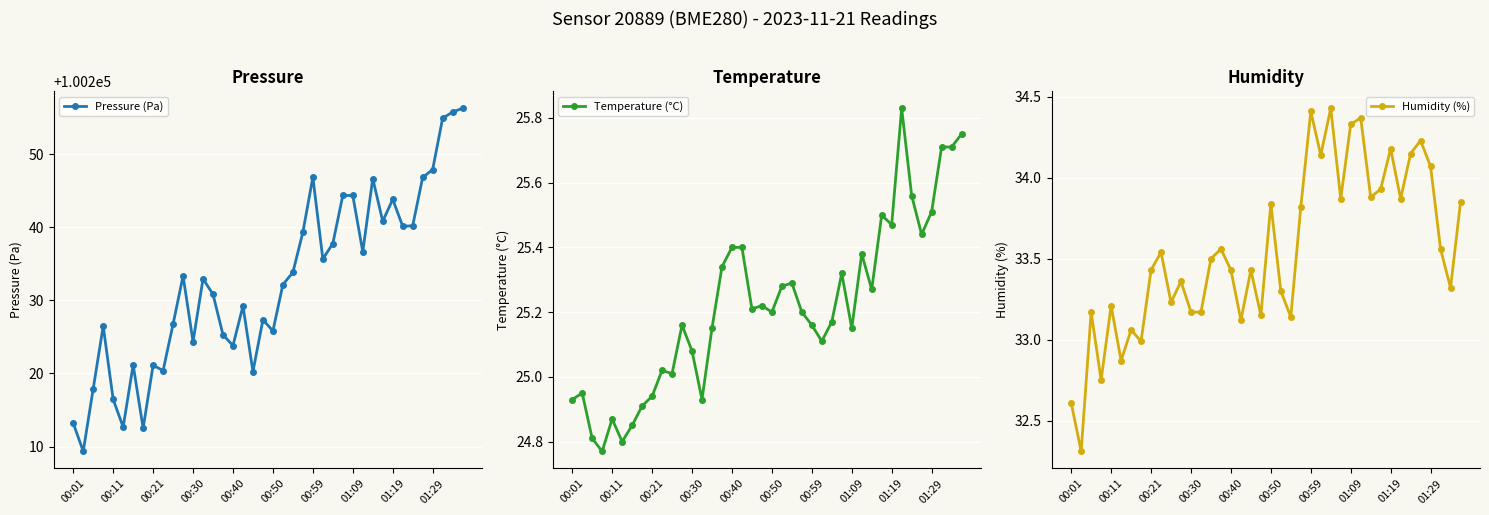

Is it true that Pressure (Pa) equals 100224.3 at 00:30?

True